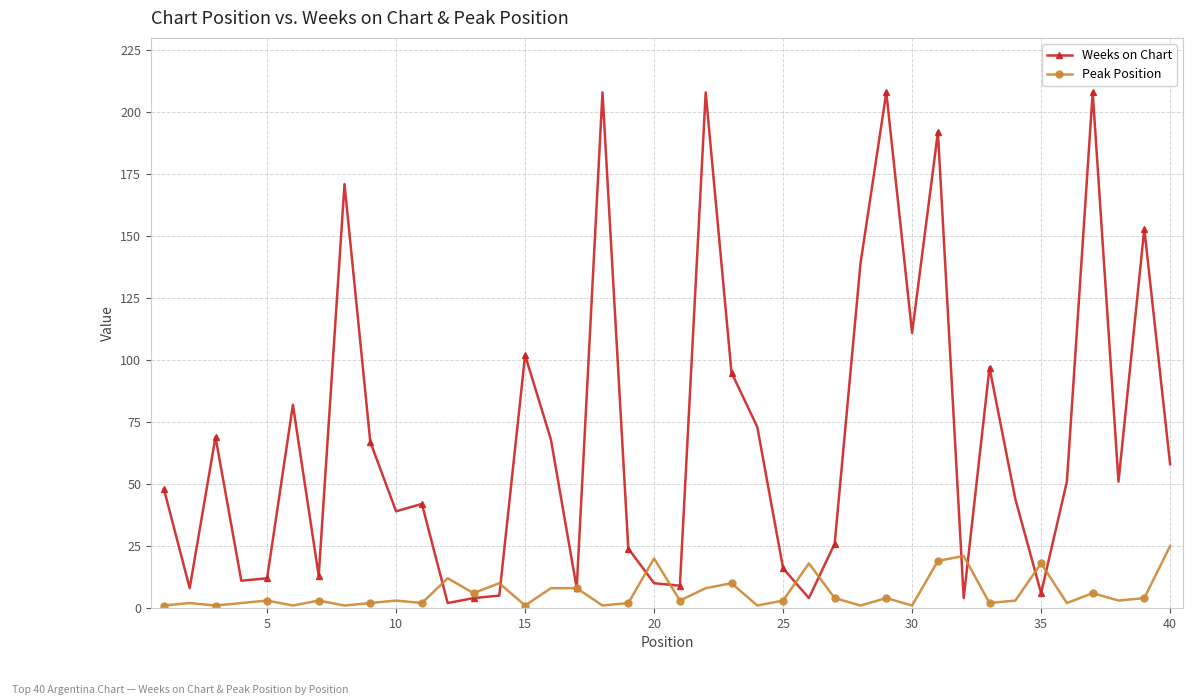

What is the highest value of the Weeks on Chart series?

208